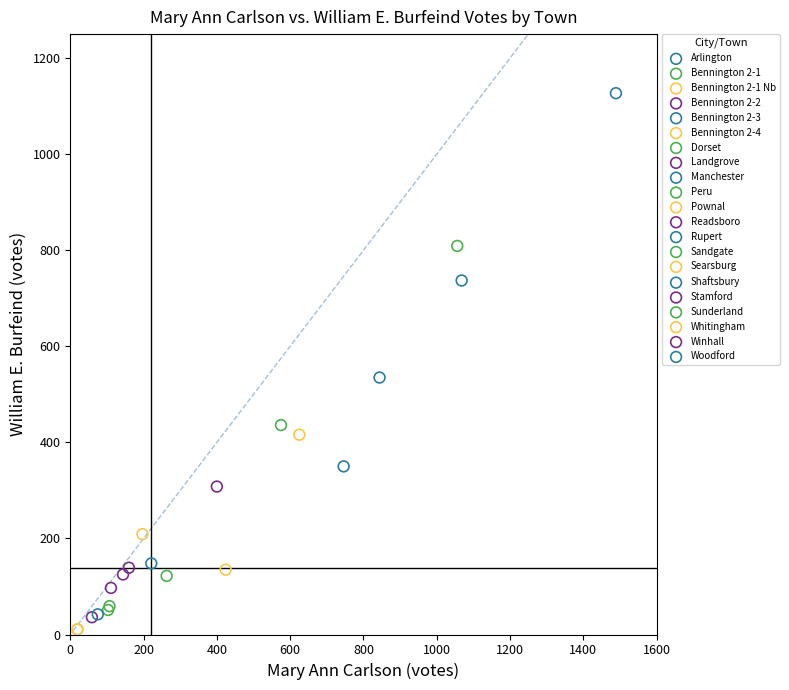

What are all the series names shown in the legend?

Arlington, Bennington 2-1, Bennington 2-1 Nb, Bennington 2-2, Bennington 2-3, Bennington 2-4, Dorset, Landgrove, Manchester, Peru, Pownal, Readsboro, Rupert, Sandgate, Searsburg, Shaftsbury, Stamford, Sunderland, Whitingham, Winhall, Woodford